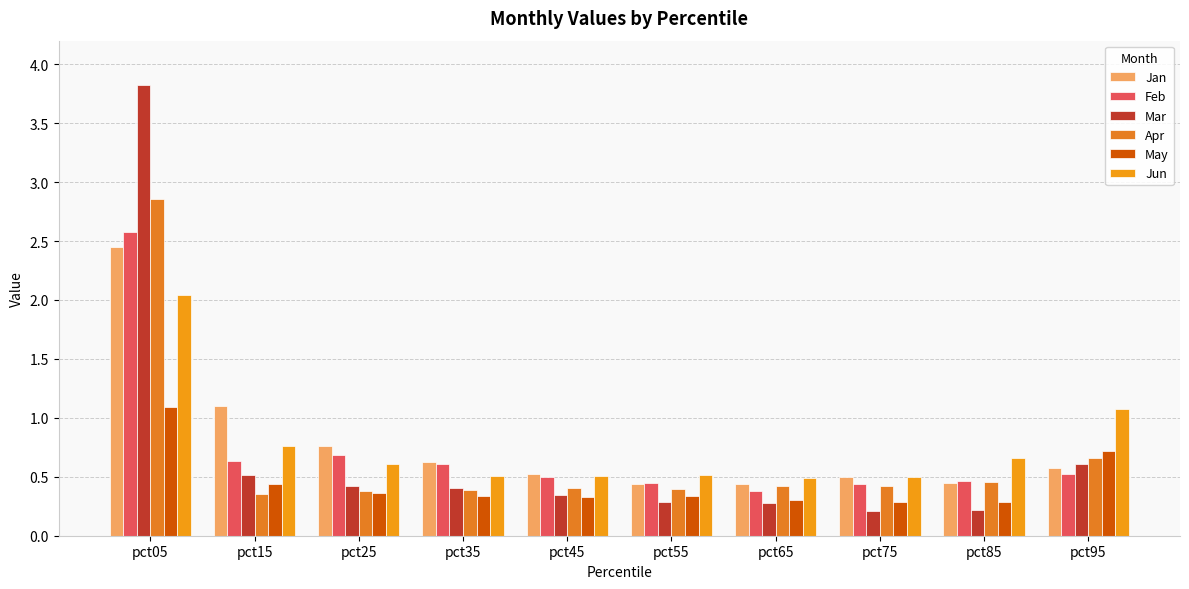

What are all the series names shown in the legend?

Jan, Feb, Mar, Apr, May, Jun